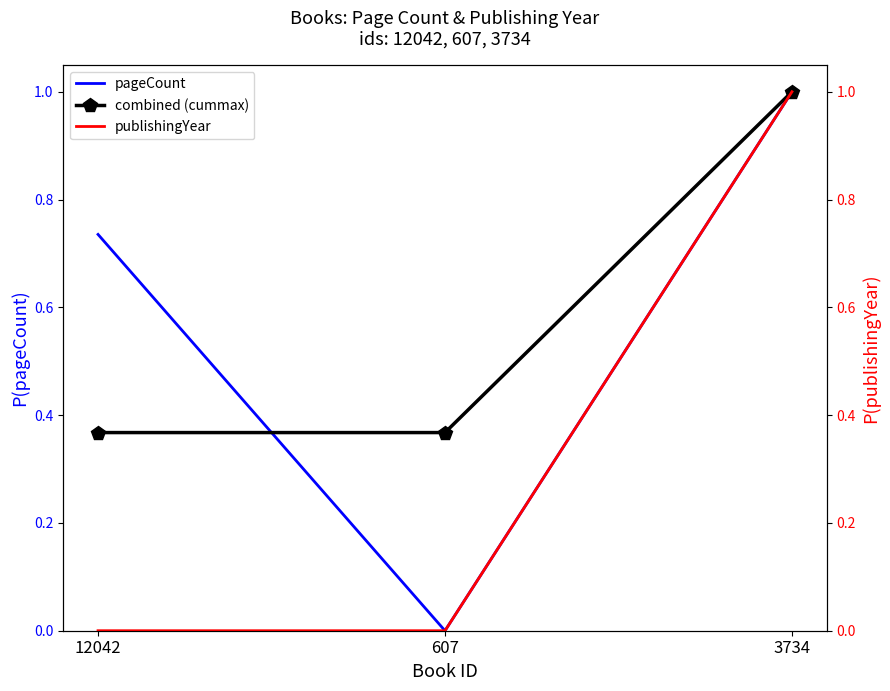

Which has a higher value, 607 or 12042?

12042